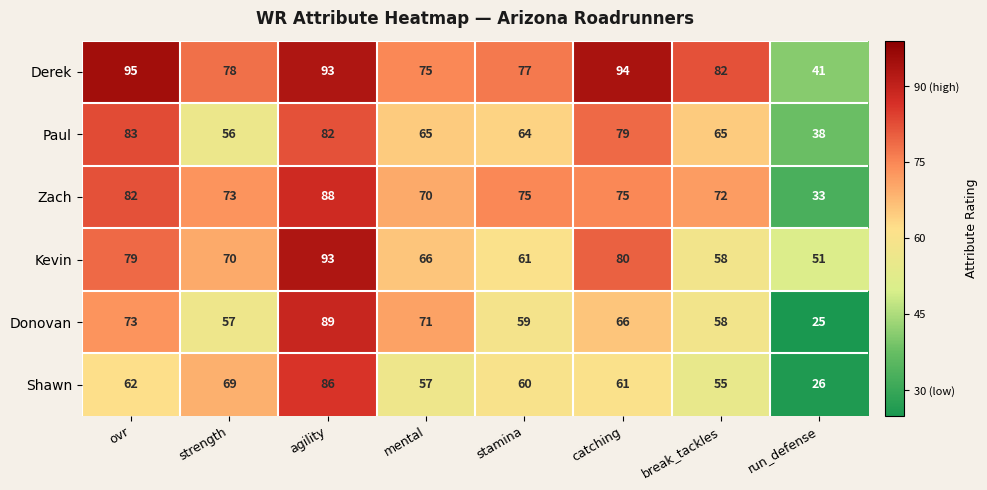

True or false: Kevin has a value of 107 at ovr.

False